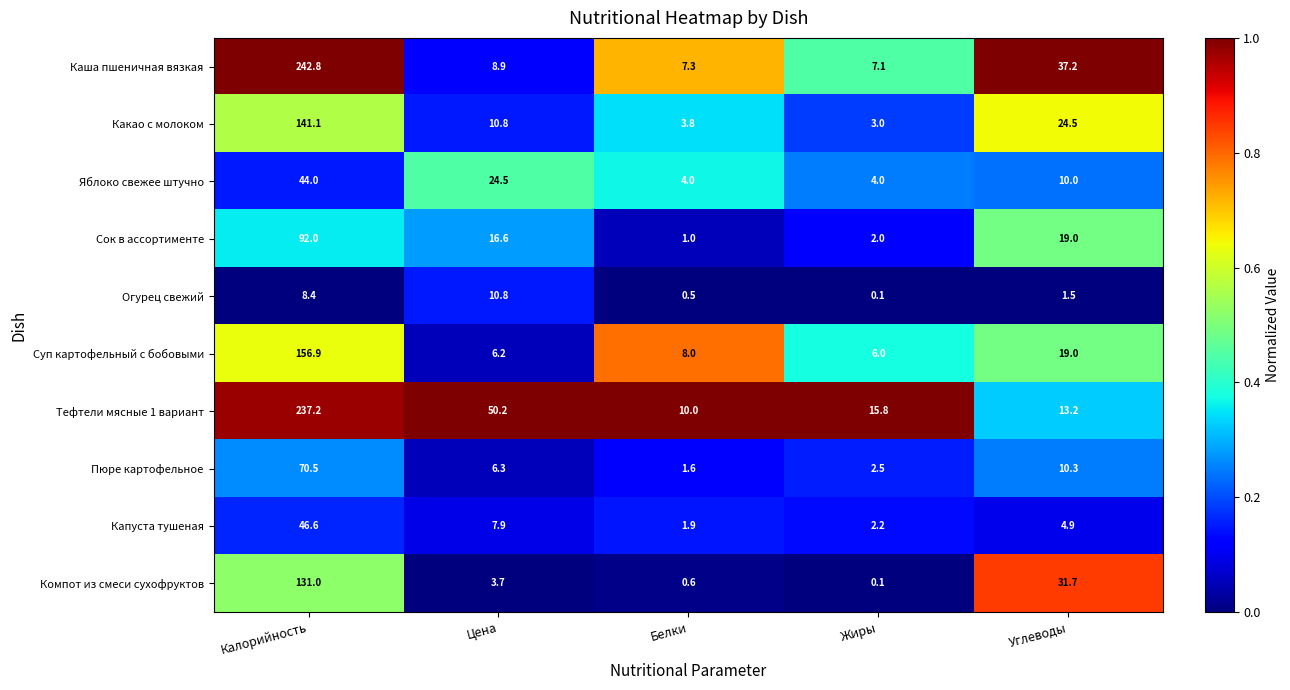

The value of Каша пшеничная вязкая at Цена is 8.9. True or false?

True